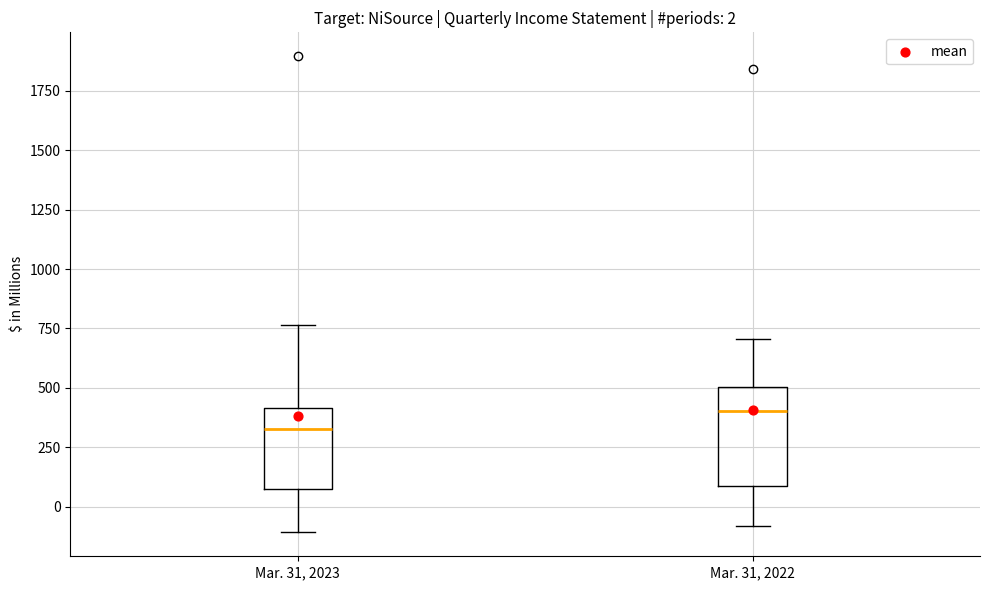

Which box is the tallest, from its lower edge to its upper edge?

Mar. 31, 2022